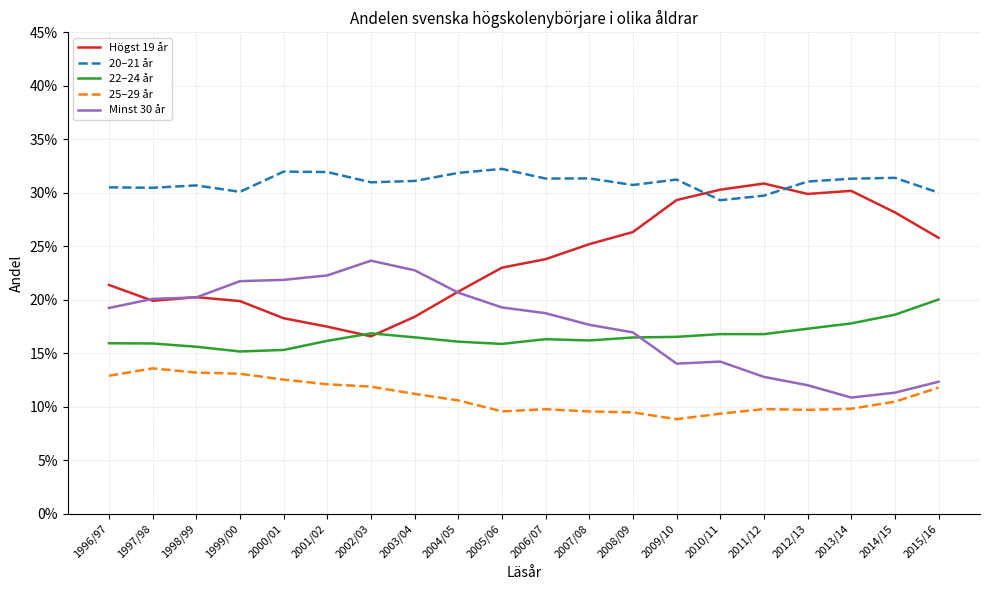

Does the chart display data point markers on the line(s)?

No